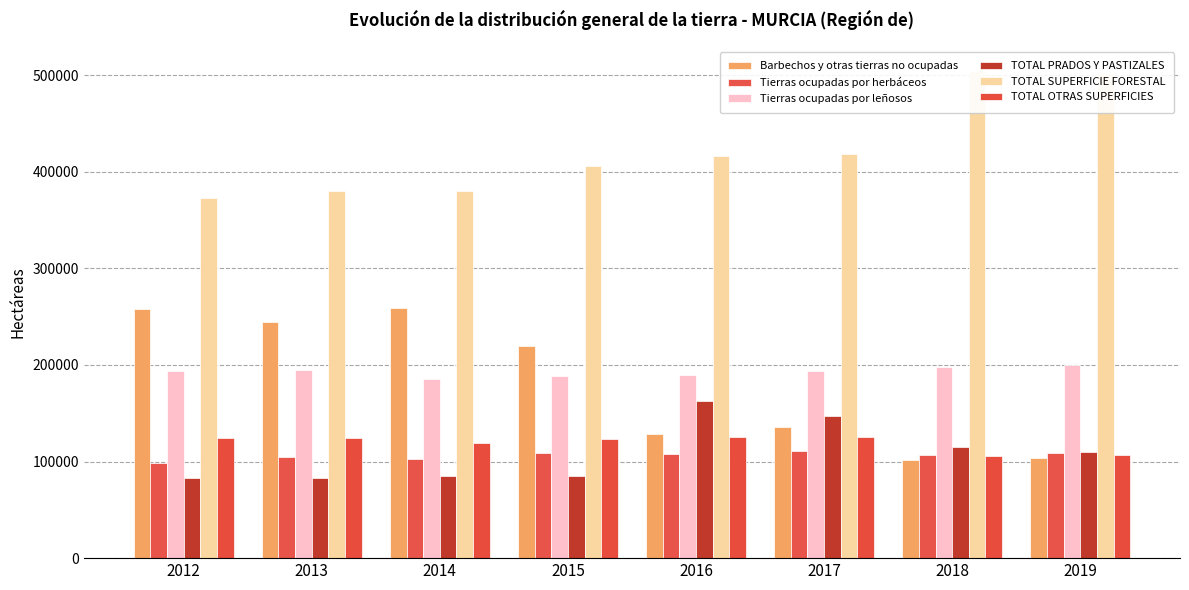

True or false: Tierras ocupadas por herbáceos has a value of 153336 at 2013.

False